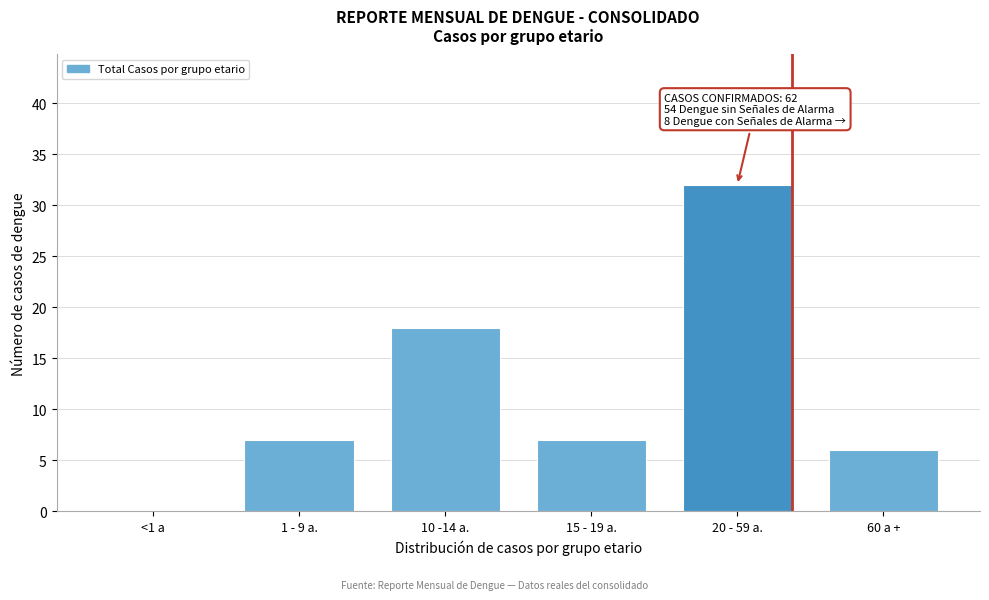

Reading right to left, extract all data points from this chart.

60 a +=6	20 - 59 a.=32	15 - 19 a.=7	10 -14 a.=18	1 - 9 a.=7	<1 a=0